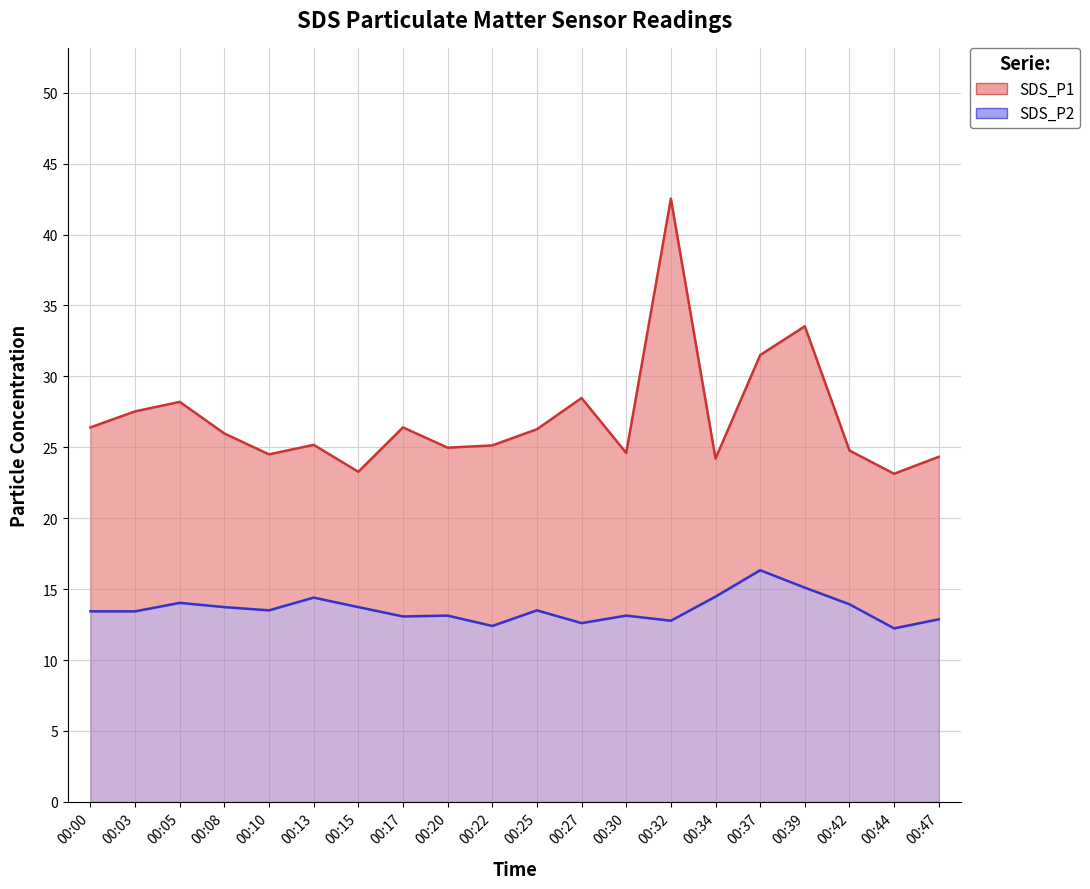

At which label does SDS_P1 reach its minimum?

00:44